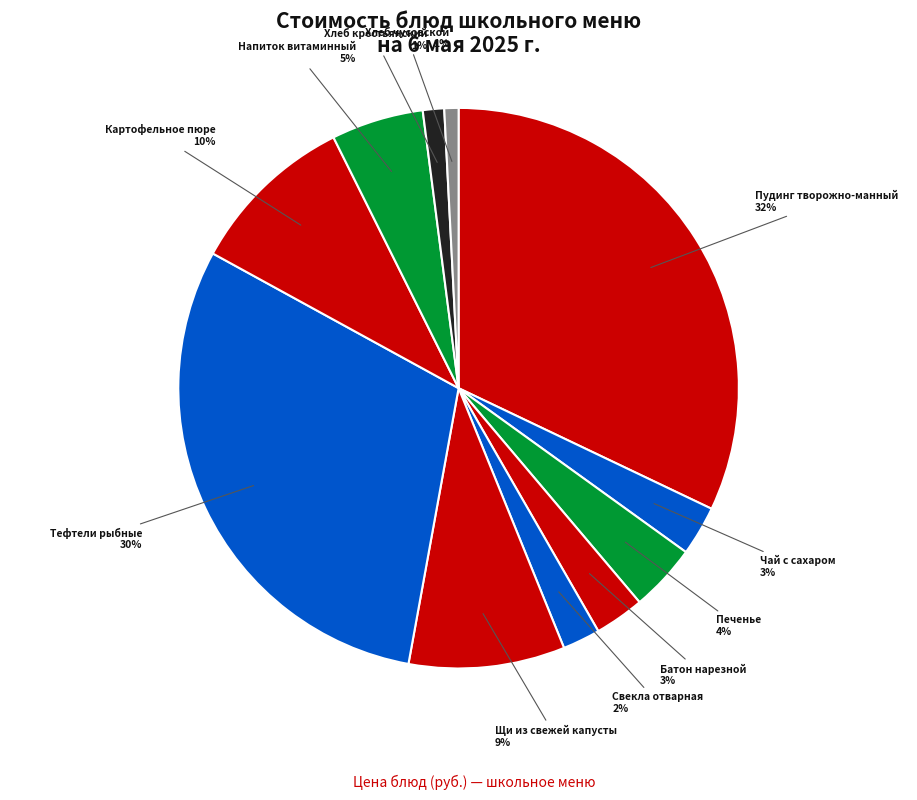

Combined, do Щи из свежей капусты and Напиток витаминный account for over 50%?

No